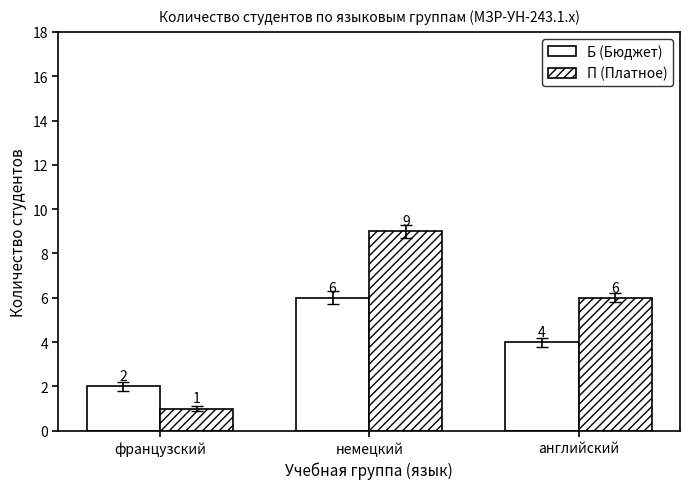

How many distinct data groups are displayed?

2